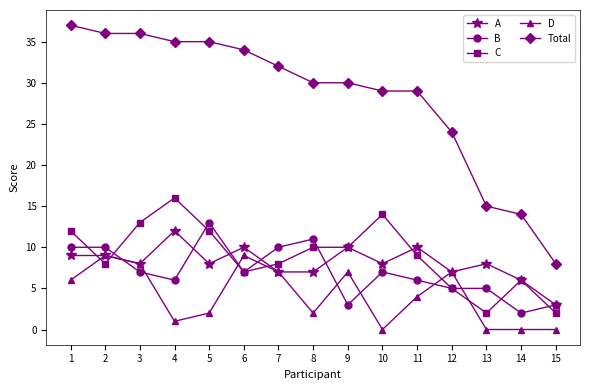

Where is the first local minimum for D?

4